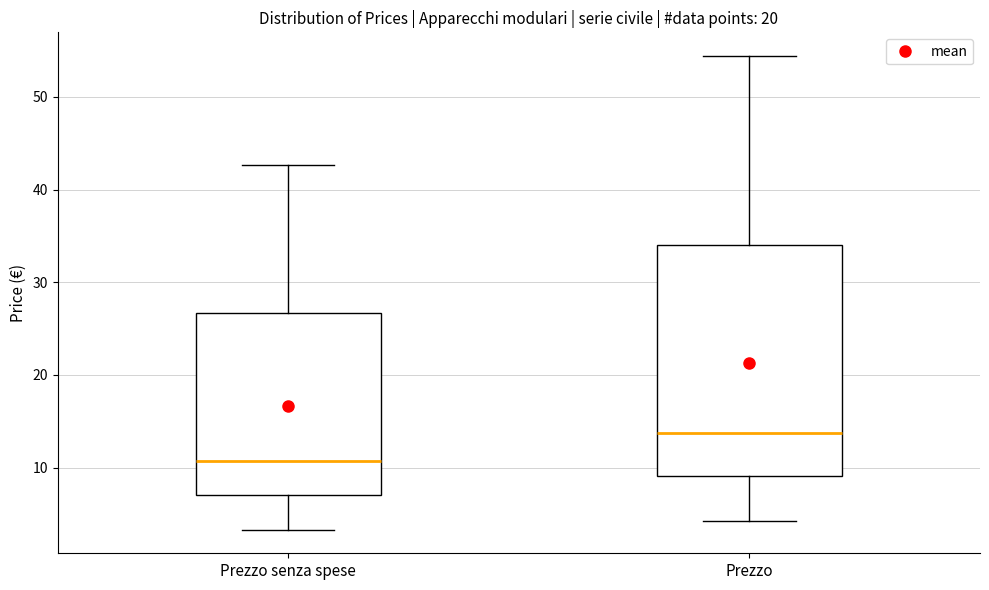

Reading left to right, read every box against the y-axis: the position of its median line, the range the box covers, and the ends of its whiskers. The values are not printed on the chart, so give them approximately, as read against the axis.

Prezzo senza spese: median 11, box 7 to 27, whiskers 3 to 43
Prezzo: median 14, box 9 to 34, whiskers 4 to 54